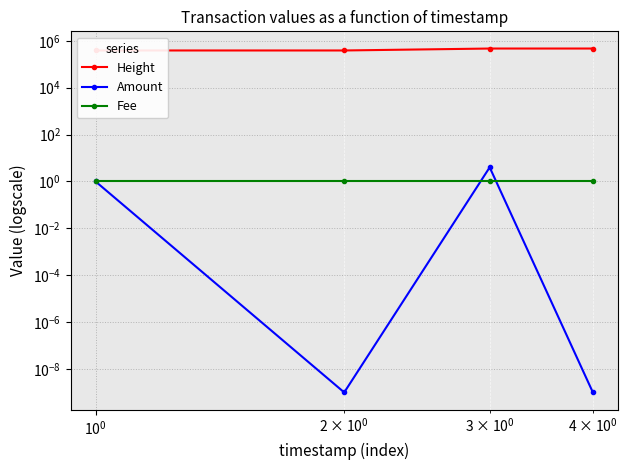

Reading left to right, list all the values displayed in this chart.

Height: 387467.0	387472.0	468776.0	469128.0
Amount: 1.0	0.0	4.0	0.0
Fee: 1.0	1.0	1.0	1.0